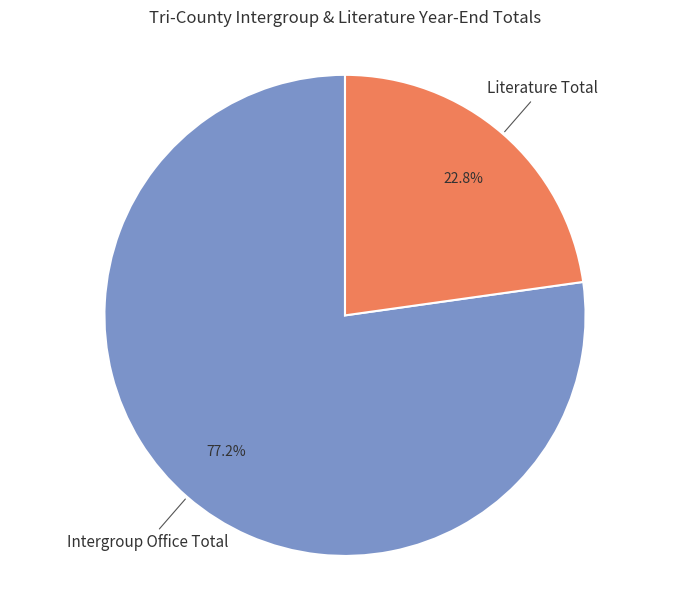

Approximately how many times larger is the value at Literature Total compared to Intergroup Office Total?

0.3